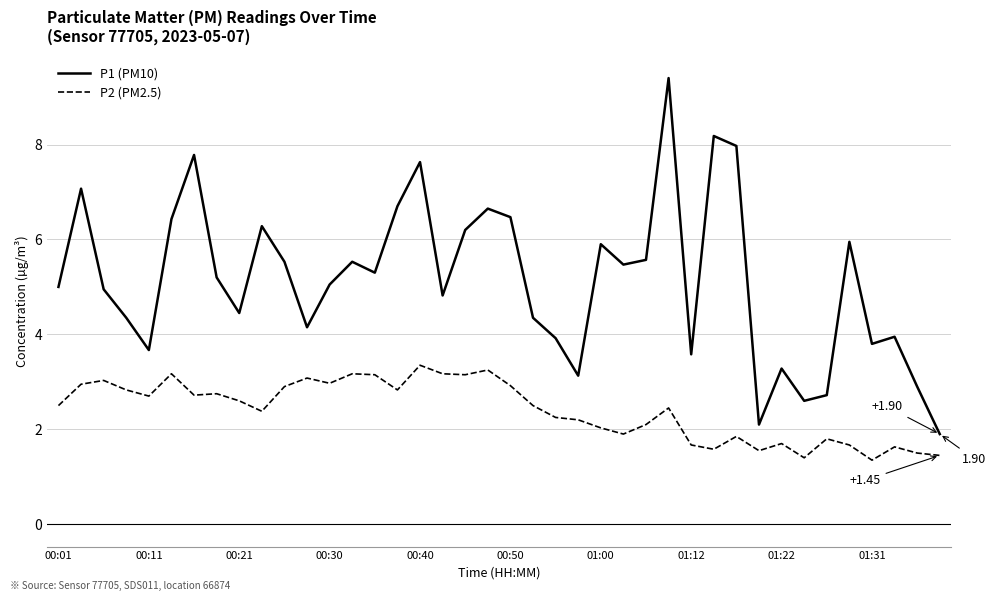

Which series has the widest spread of values?

P1 (PM10)